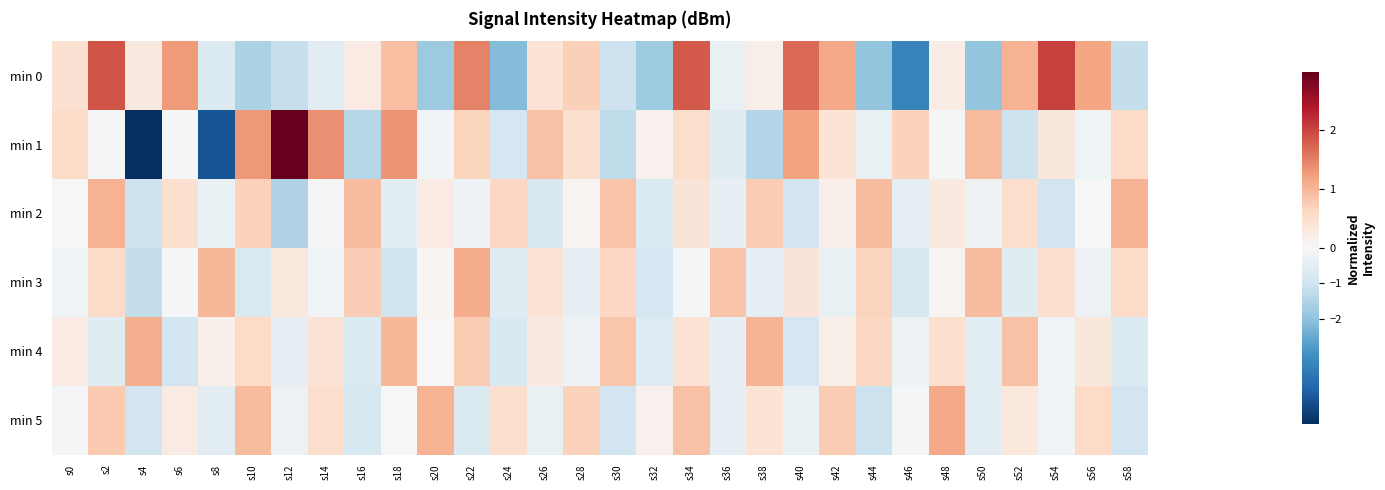

Rank the series at s24 from highest to lowest value.

min 2, min 5, min 3, min 4, min 1, min 0